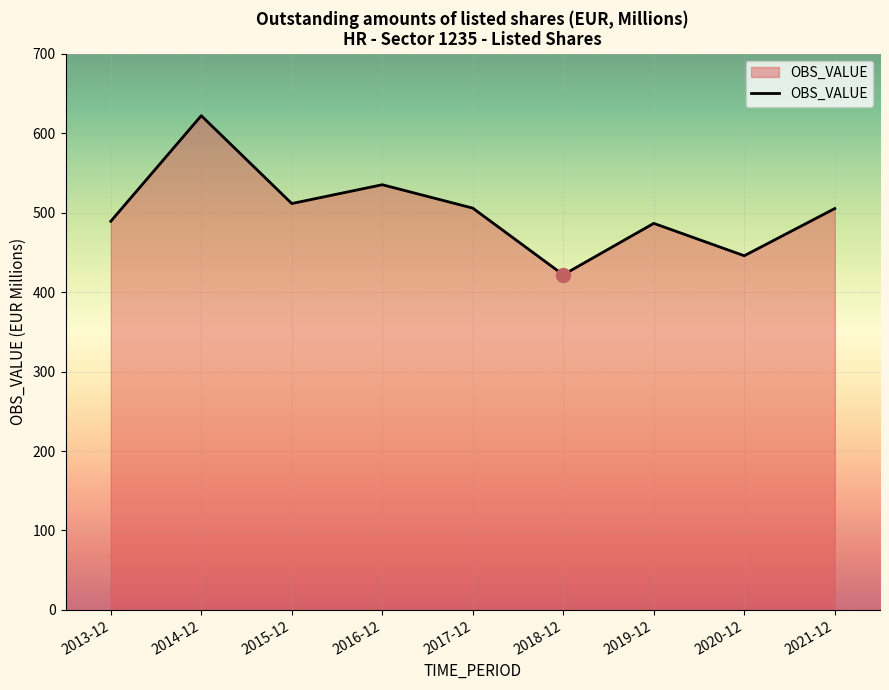

What value does the data have at 2018-12?

421.7